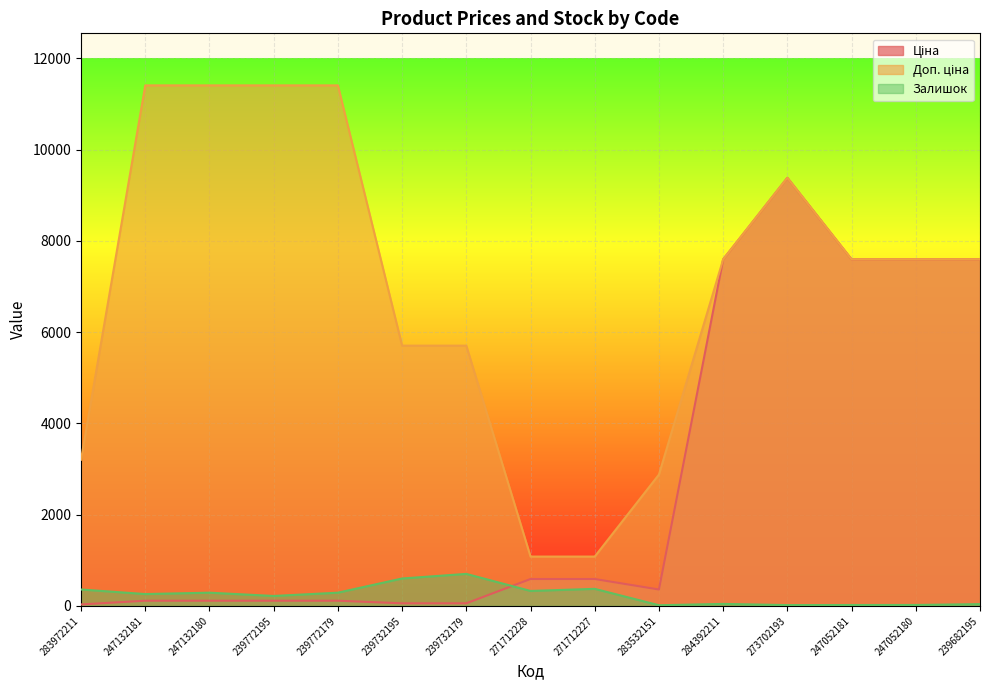

Reading right to left, what are all the values shown in this chart?

Ціна: 7596.5	7596.5	7596.5	9384.0	7596.5	359.9	589.9	589.9	57.0	57.0	114.1	114.1	114.1	114.1	32.0
Доп. ціна: 7596.5	7596.5	7596.5	9384.0	7596.5	2878.8	1081.7	1081.7	5705.0	5705.0	11410.0	11410.0	11410.0	11410.0	3205.0
Залишок: 39.0	21.0	20.0	18.0	44.0	15.0	374.0	328.0	702.0	601.0	290.0	218.0	290.0	260.0	360.0